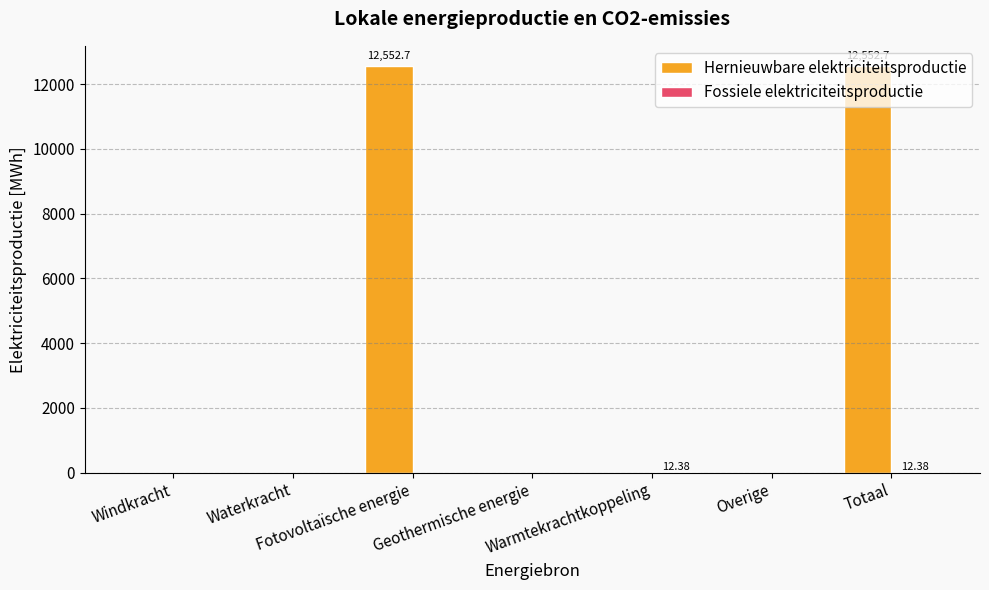

Which series has the largest total across all categories?

Hernieuwbare elektriciteitsproductie